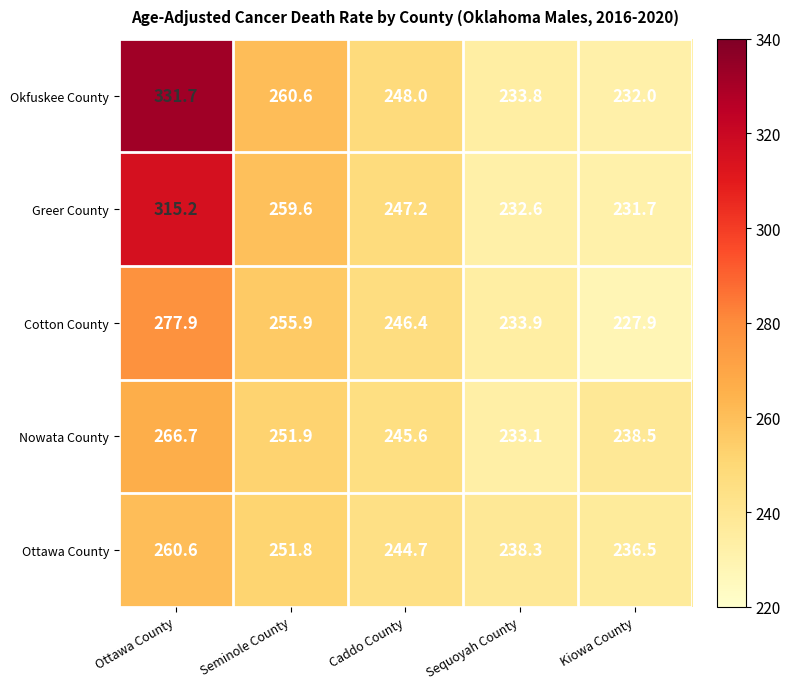

What is the total value across all series at Seminole County?

1279.8